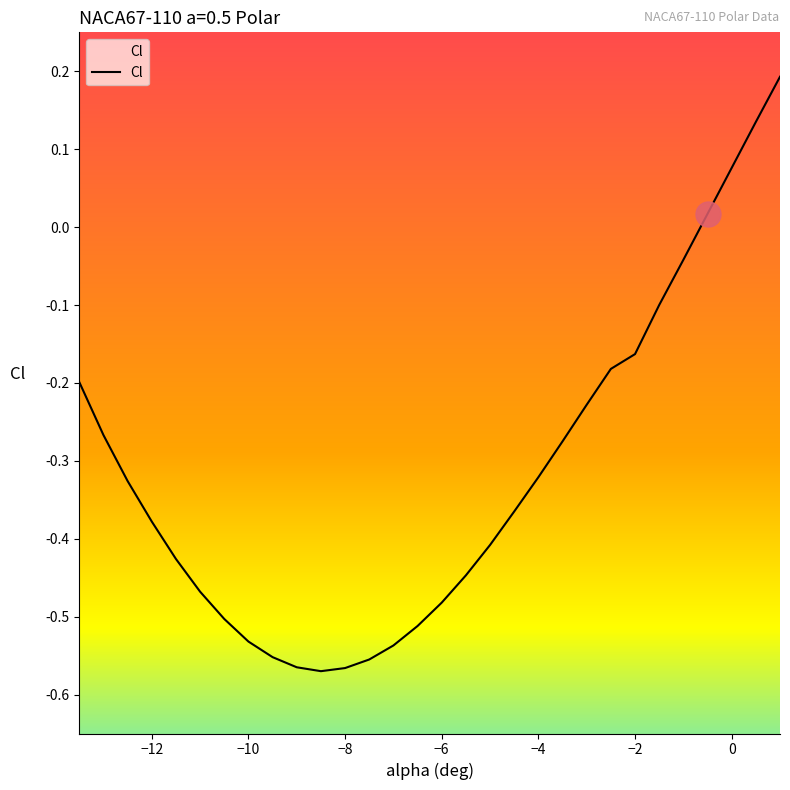

Is it true that the value at −12 is -0.6?

False